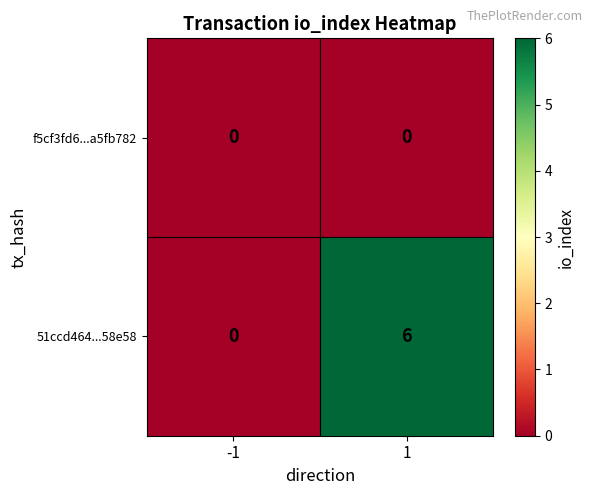

Between -1 and 1, which series saw the biggest shift?

51ccd464...58e58